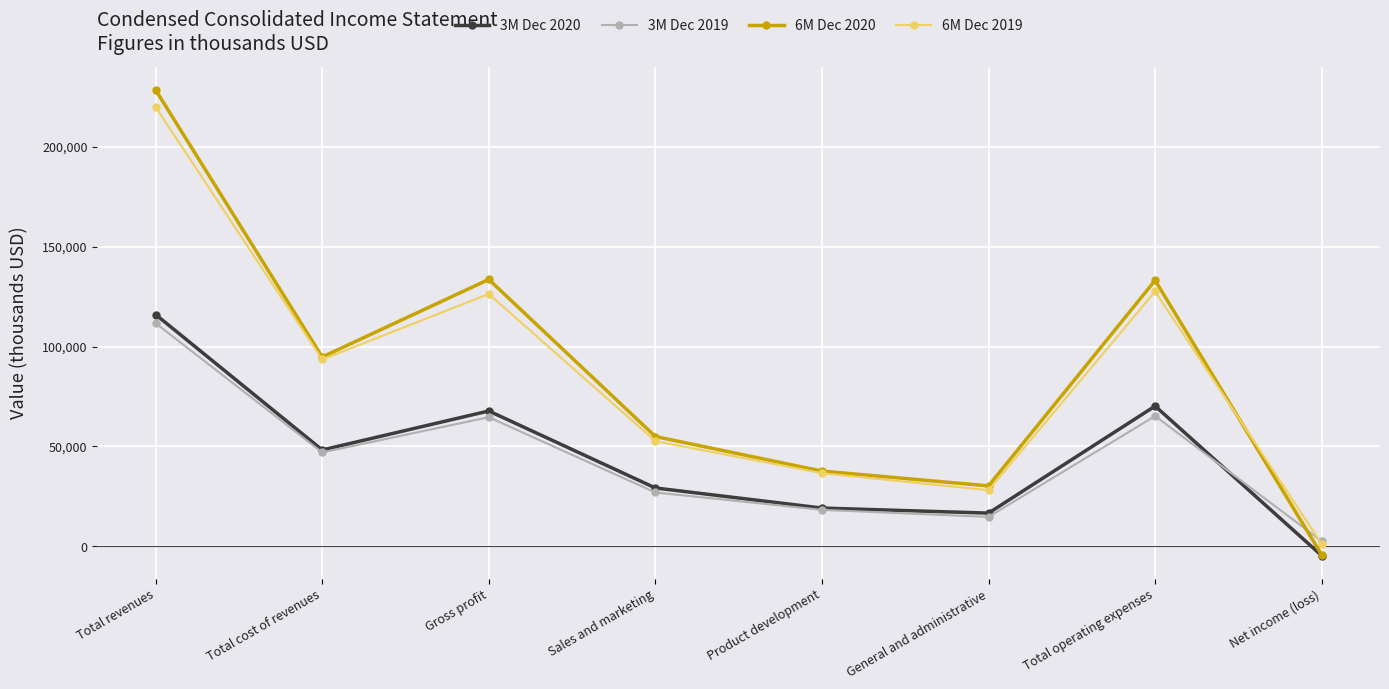

What is the spread (max minus min) of values at Sales and marketing?

27992